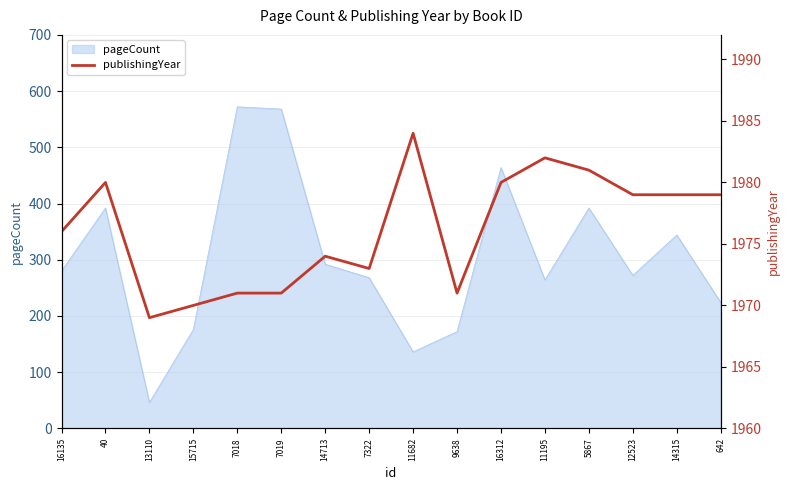

What is the minimum value for pageCount?

46